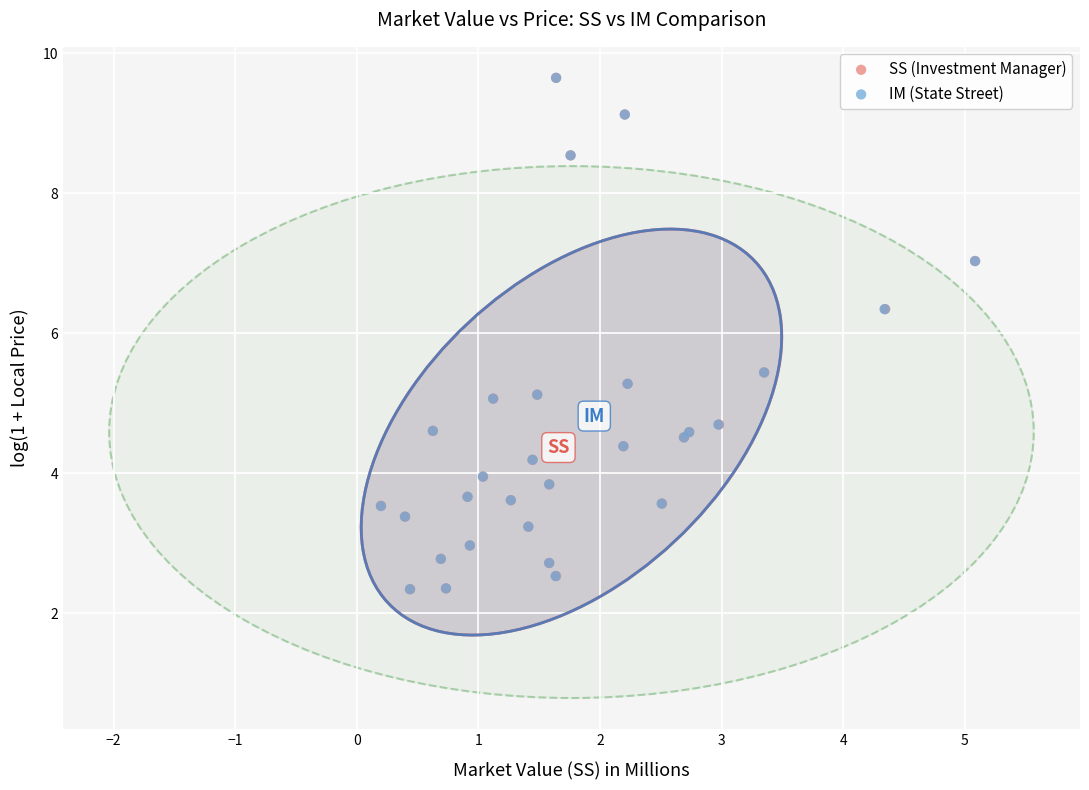

What are all the series names shown in the legend?

SS (Investment Manager), IM (State Street)